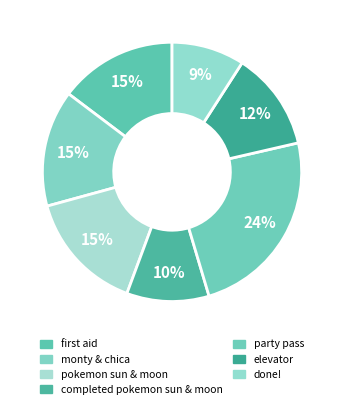

How many slices are in this pie chart?

7